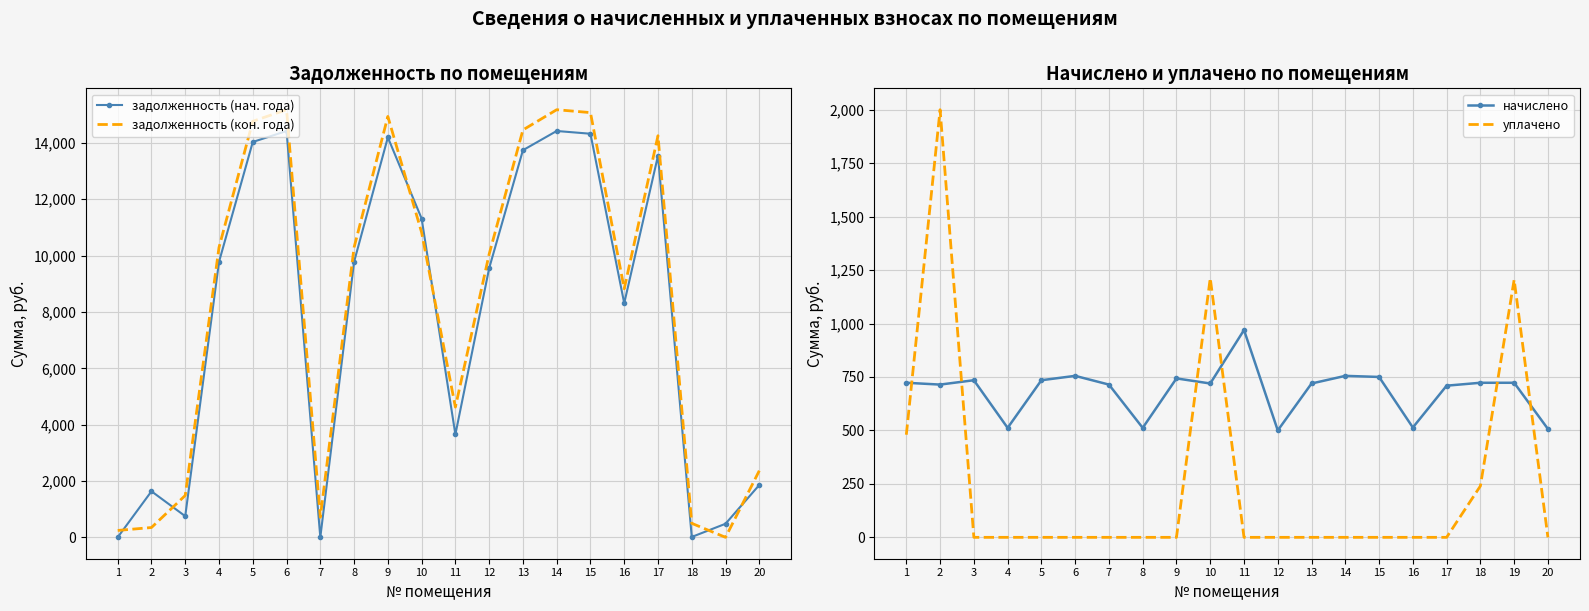

What is the value of the задолженность (кон. года) point at the 15th from the left?

15075.6